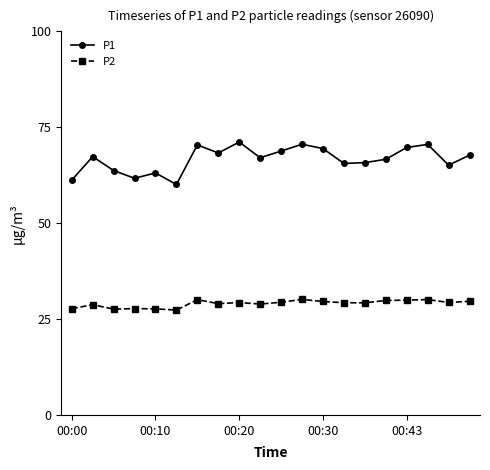

What is the value of the P1 point at the 17th from the left?

69.7